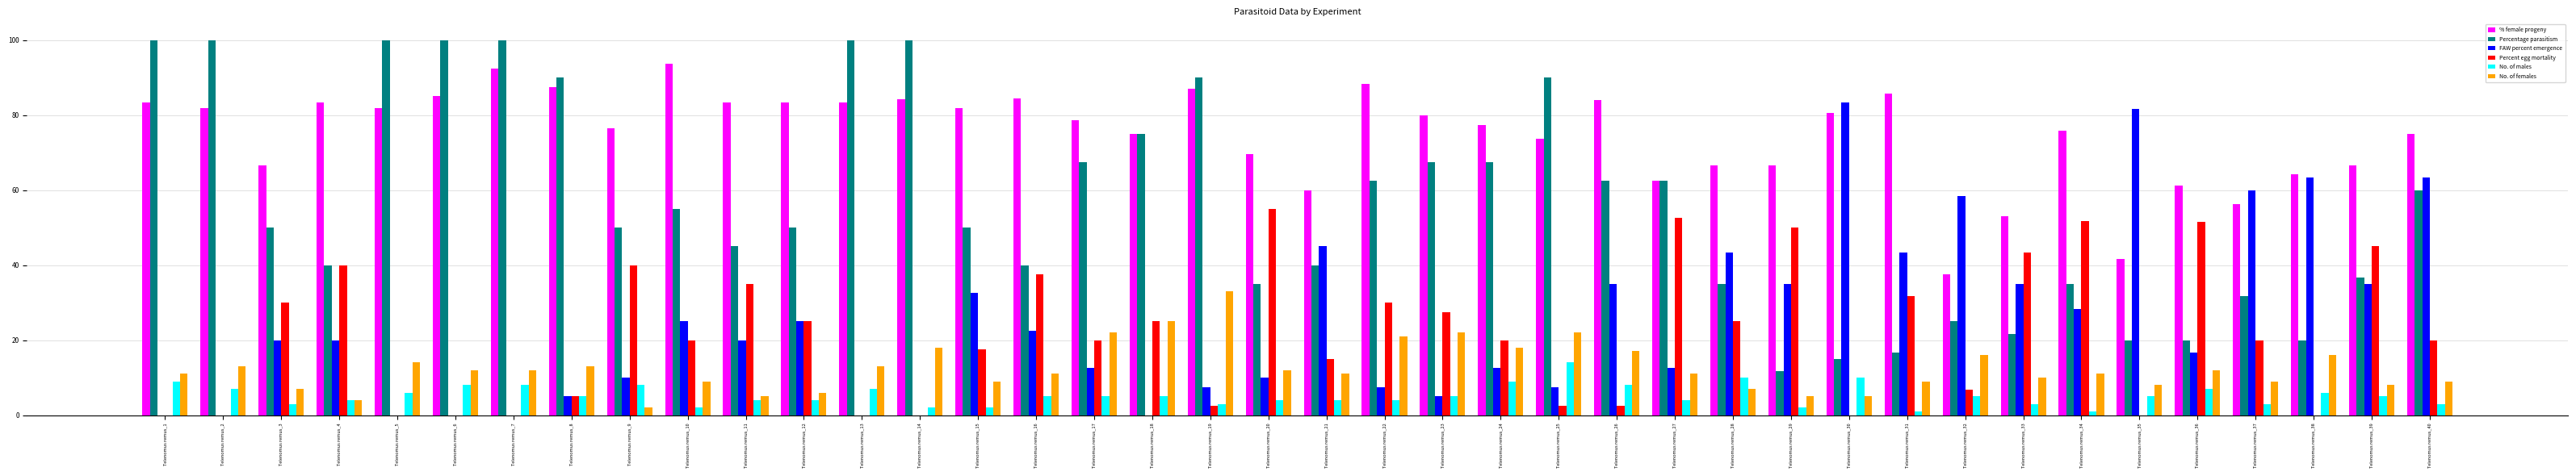

Which series has the largest total across all categories?

% female progeny